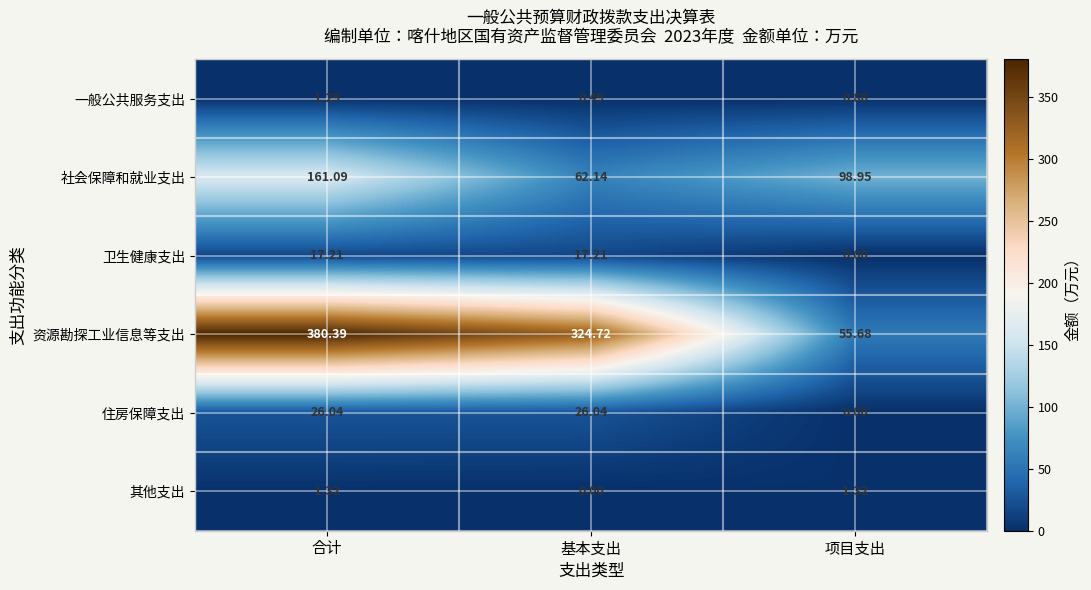

Where does the 资源勘探工业信息等支出 series first go above 324?

合计